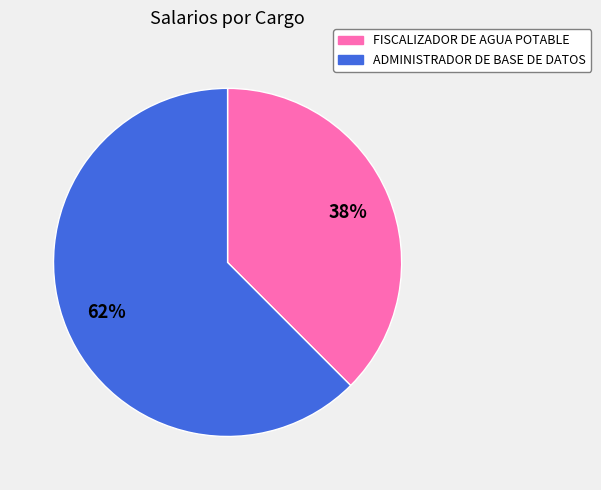

Does any single category account for the majority?

Yes